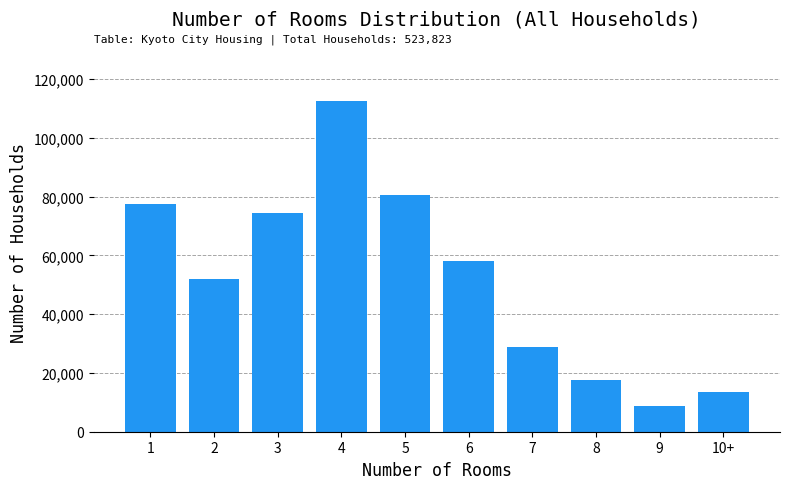

Reading left to right, extract all data points from this chart.

77467	51971	74552	112437	80611	57982	28773	17527	8850	13653